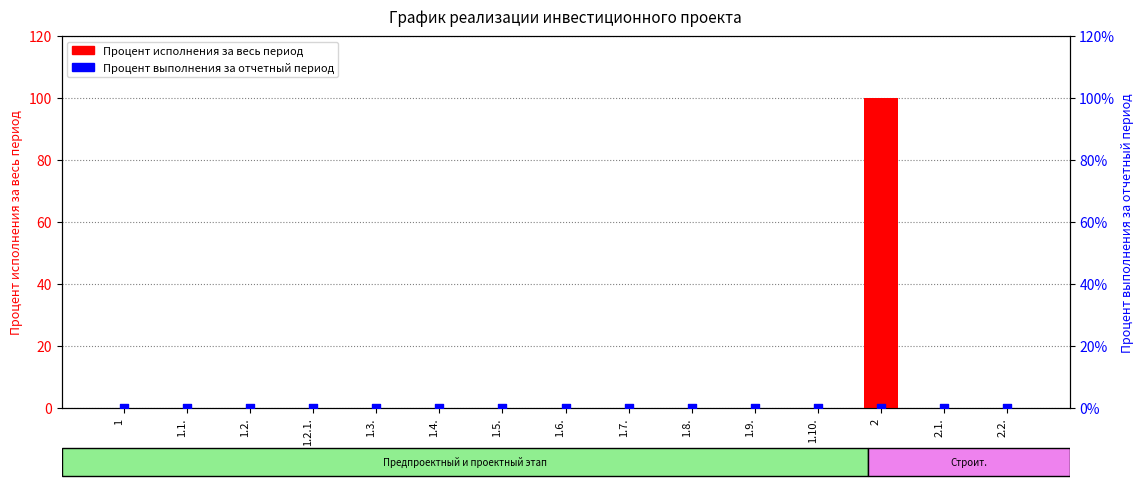

Which series reaches the minimum Y coordinate?

Процент исполнения за весь период